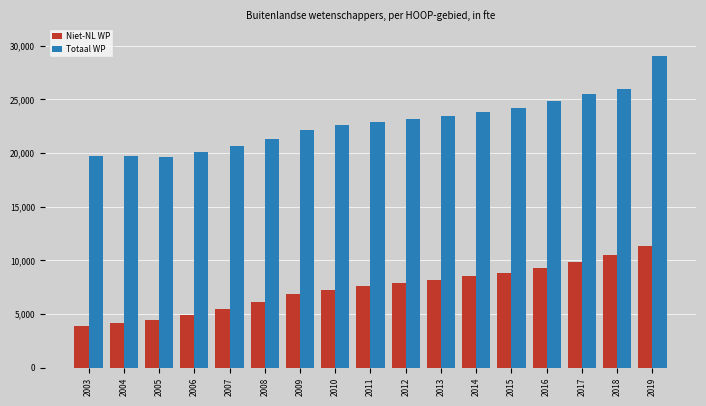

Does the chart contain any negative values?

No